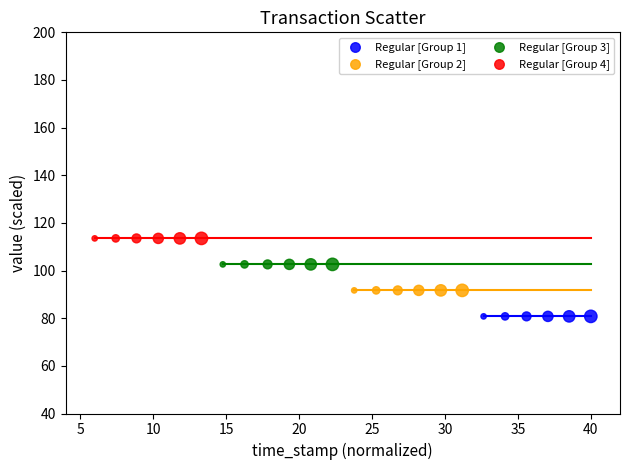

Which series reaches the minimum Y coordinate?

Regular [Group 1]